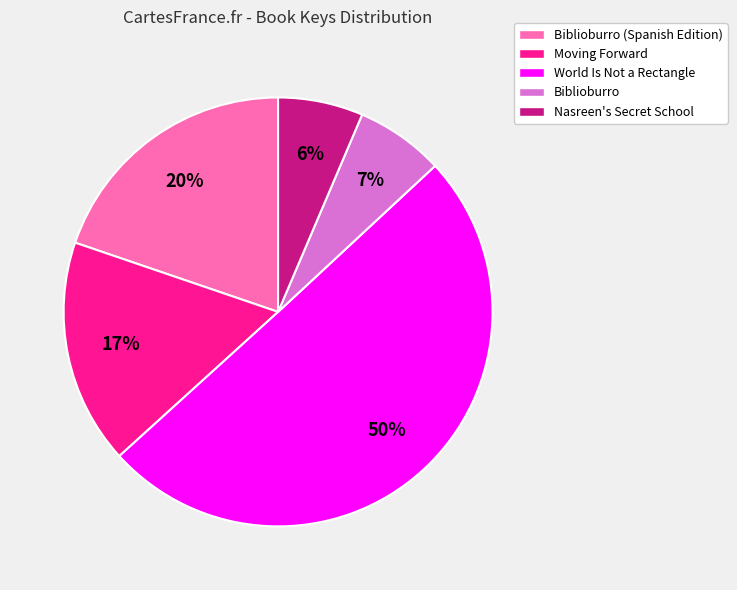

Which slice represents more than half of the pie?

World Is Not a Rectangle